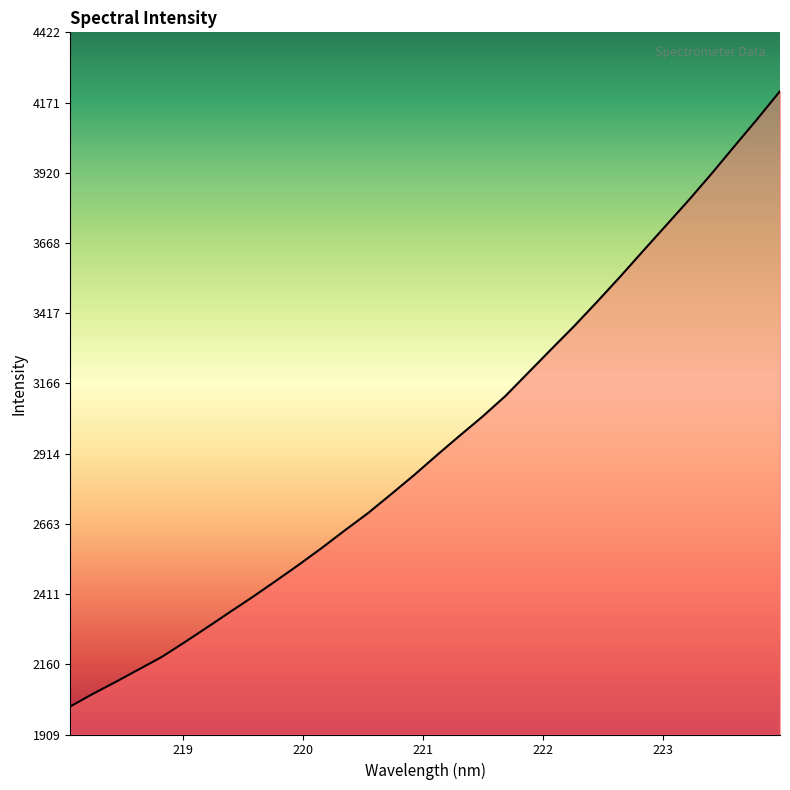

How many categories are shown in the chart?

32